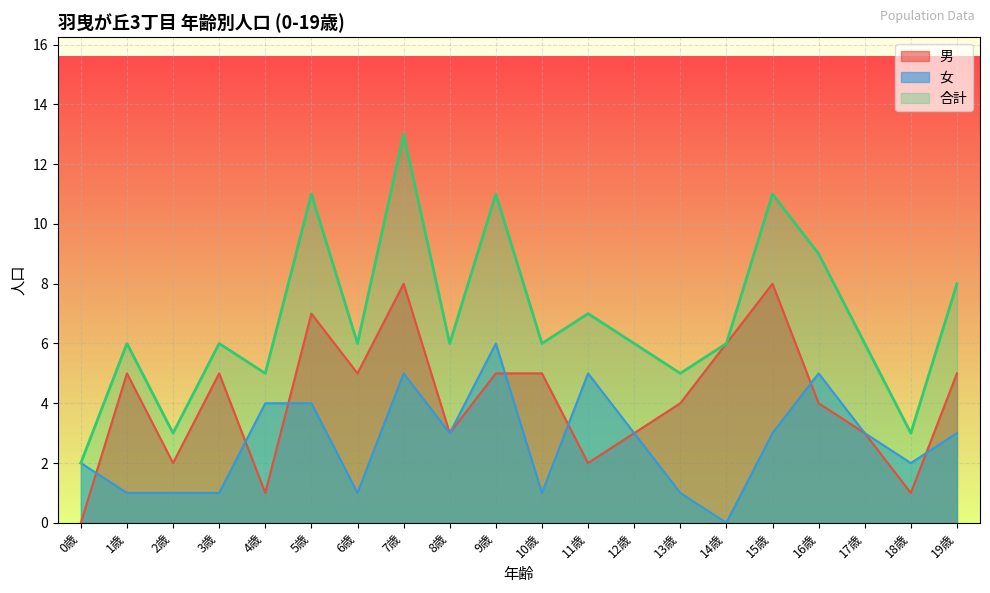

Which series has the widest spread of values?

合計